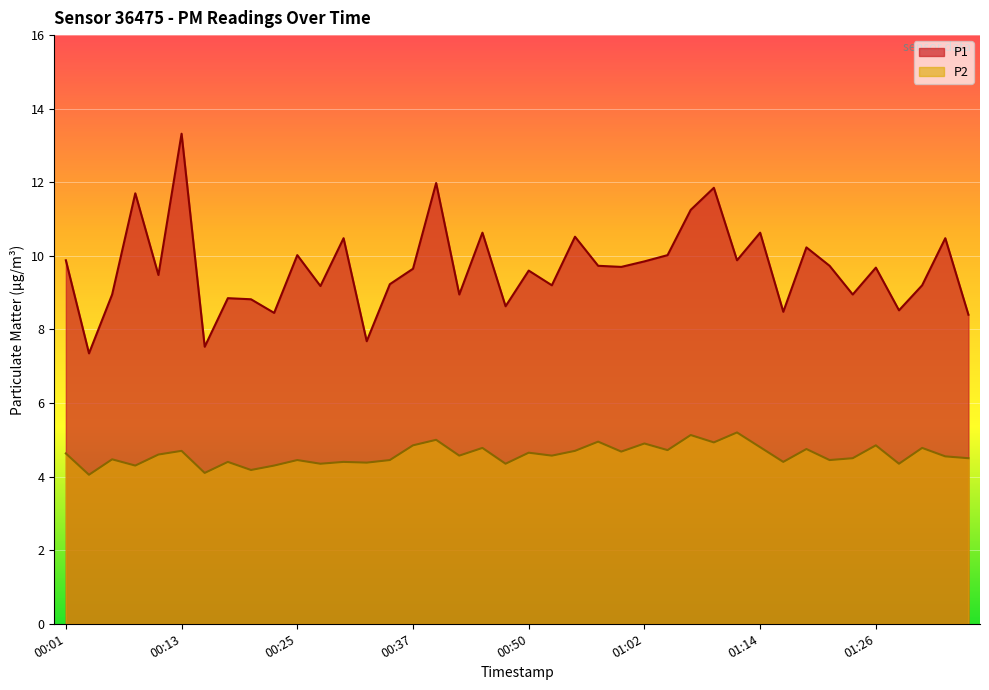

What is the greatest value displayed?

13.3